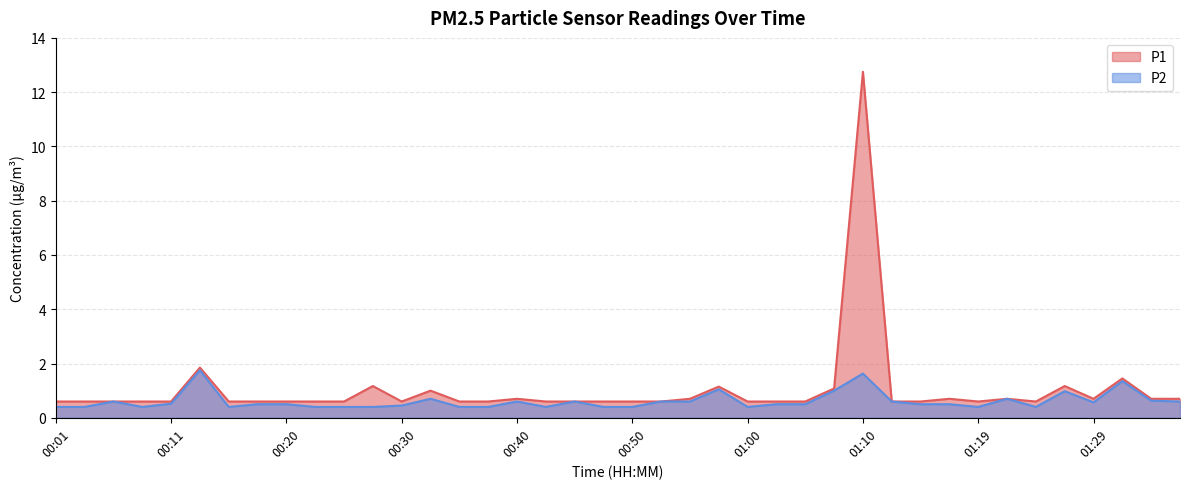

The value of P1 at 00:48 is 0.6. True or false?

True